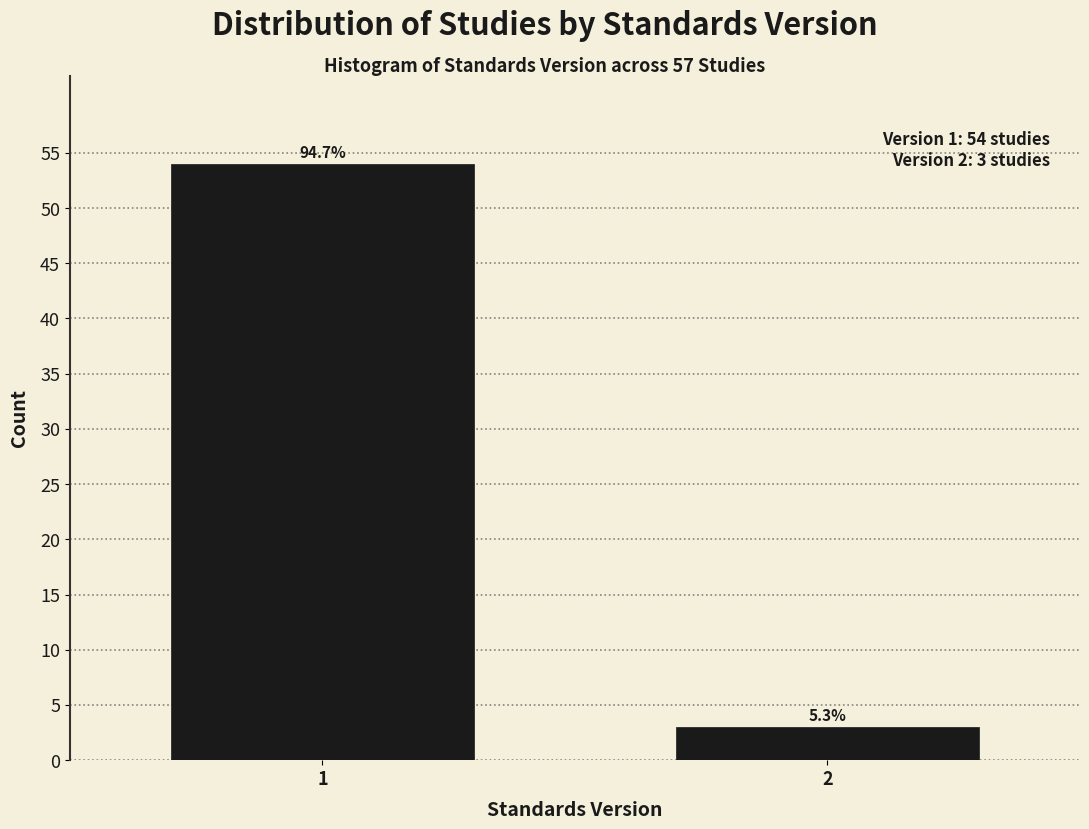

How many bars are there in total?

2